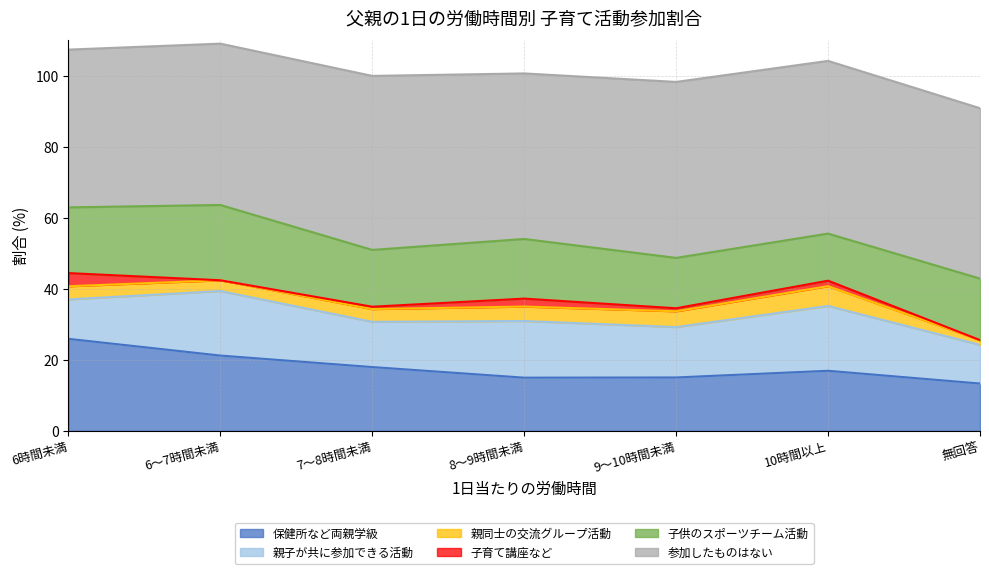

What is the lowest value of the 親同士の交流グループ活動 series?

1.3